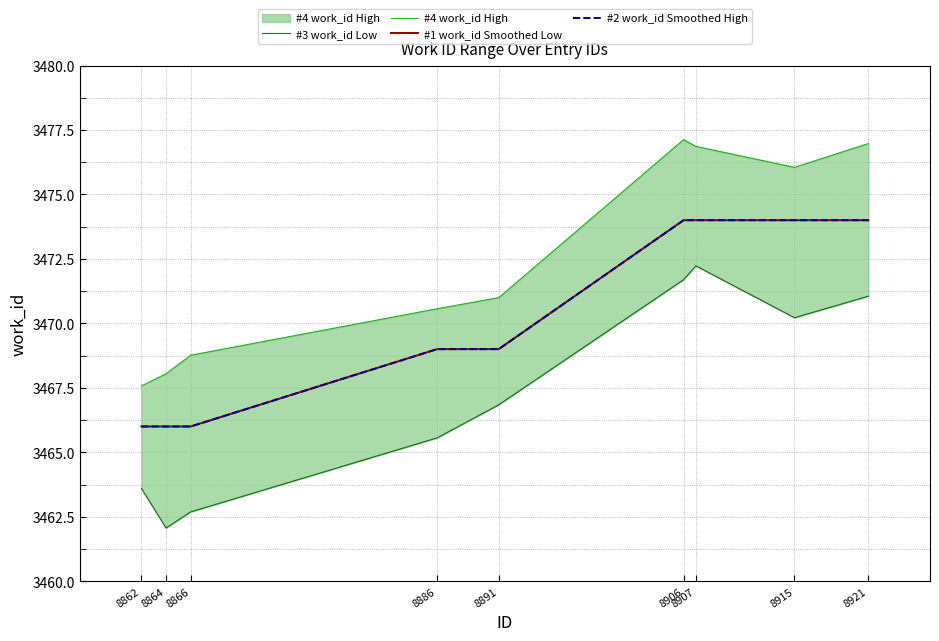

At which category is the sum across all series the highest?

8907